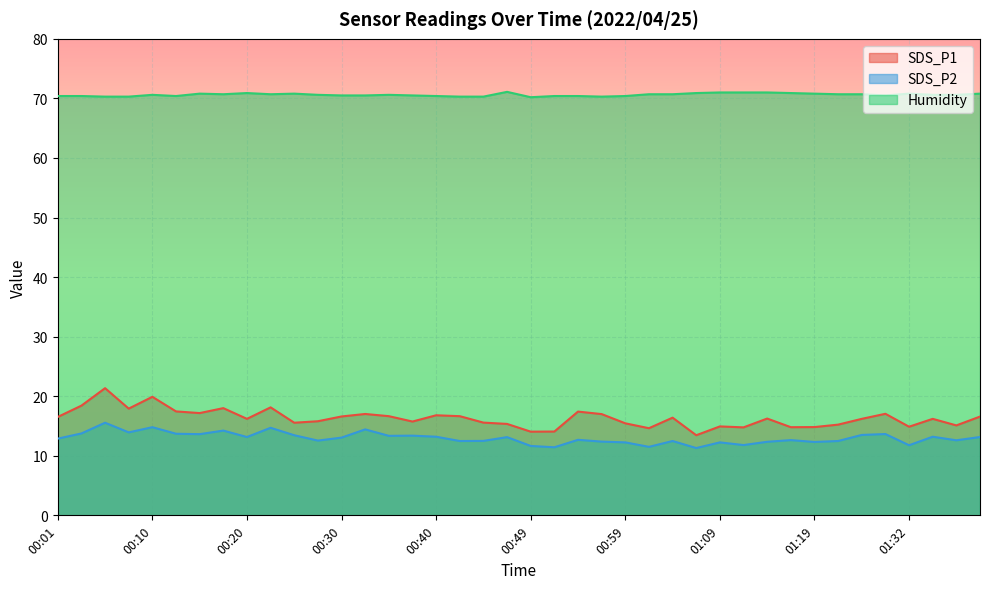

What is the total value across all series at 00:37?

99.6